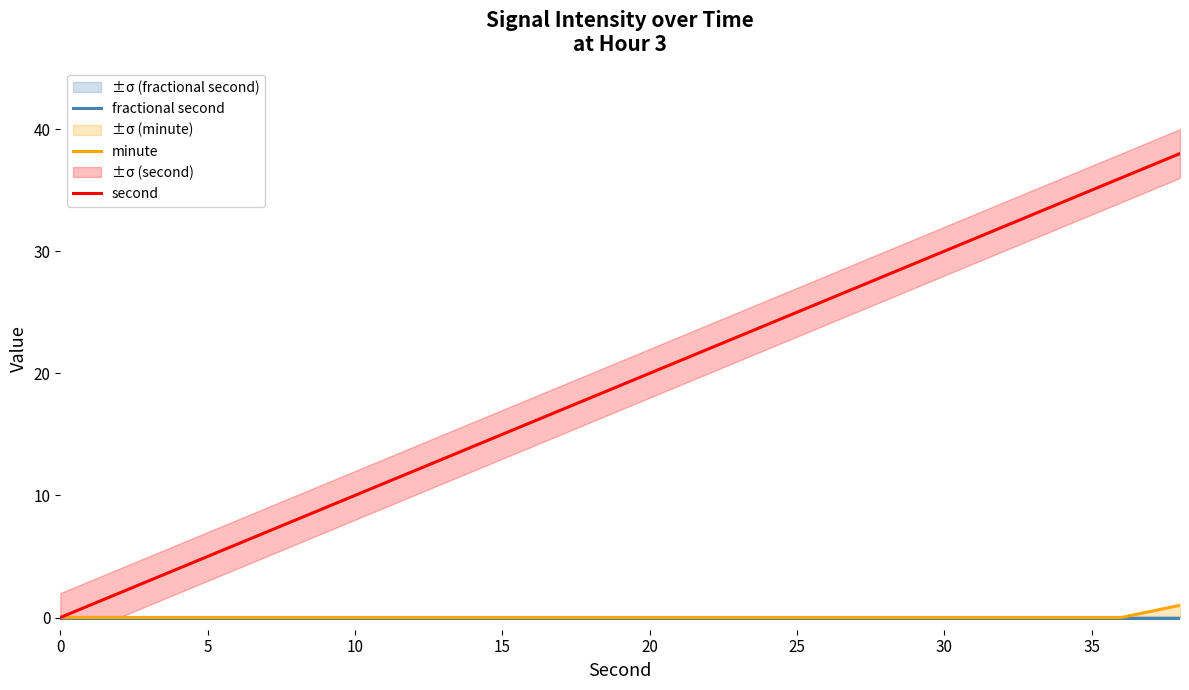

Rank the series by their maximum value, from lowest to highest.

fractional second, minute, second